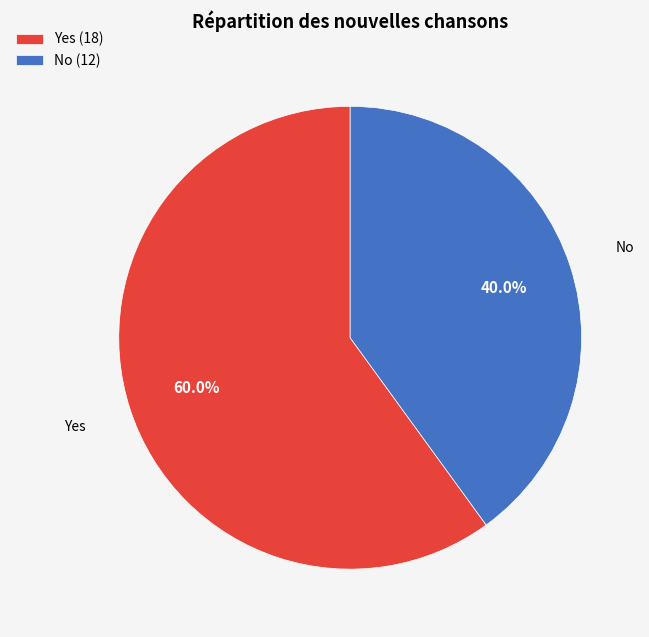

How many slices are in this pie chart?

2